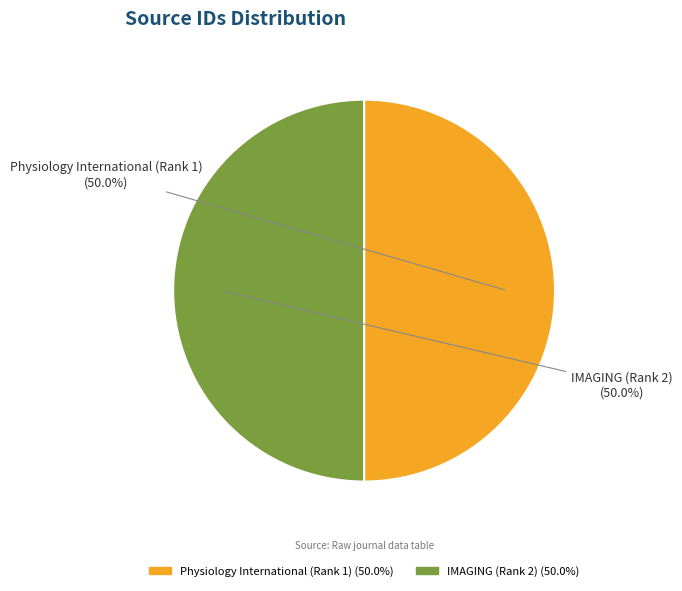

Combined, do IMAGING (Rank 2) and Physiology International (Rank 1) account for over 50%?

Yes